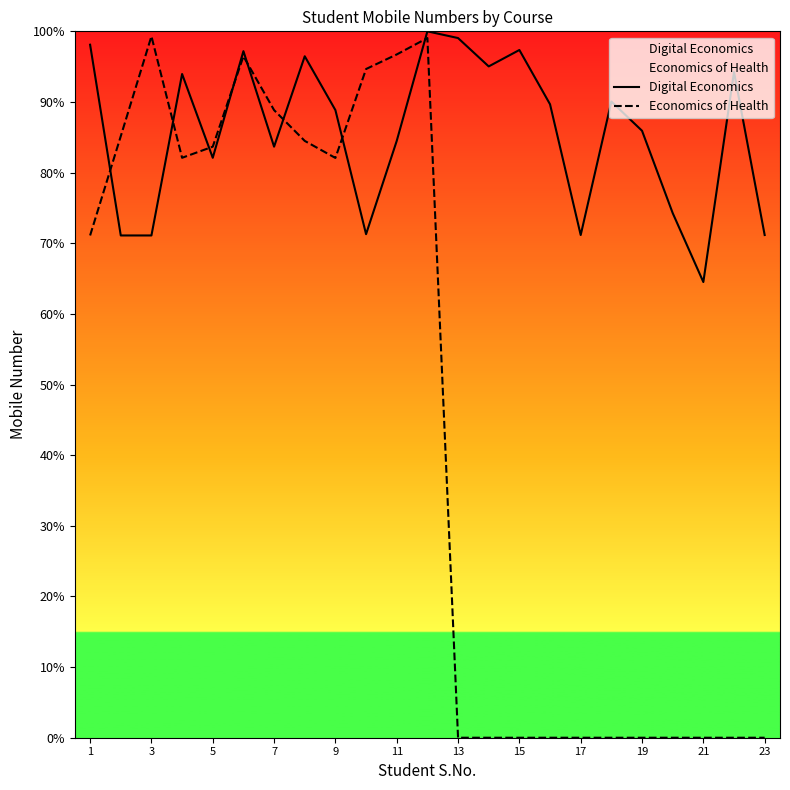

What is the value of the Digital Economics point at the 18th from the left?

88.8